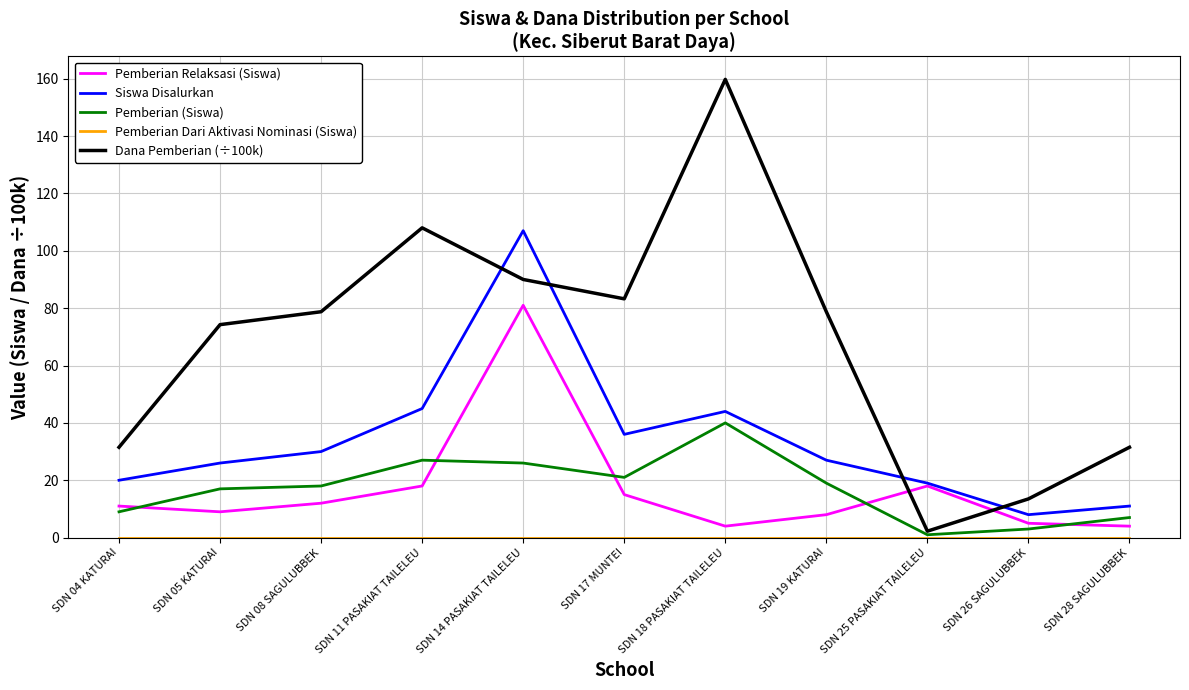

Which category has the highest value in the Pemberian (Siswa) series?

SDN 18 PASAKIAT TAILELEU